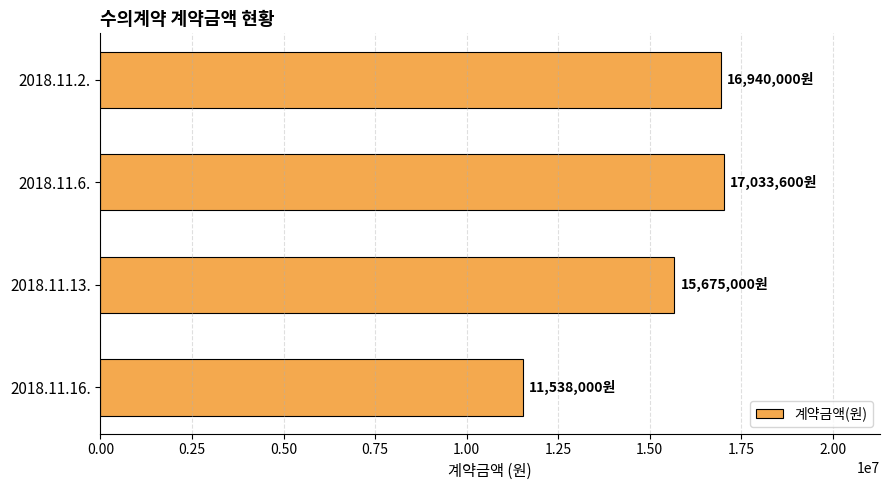

What is the difference between the second highest and second lowest values?

1265000